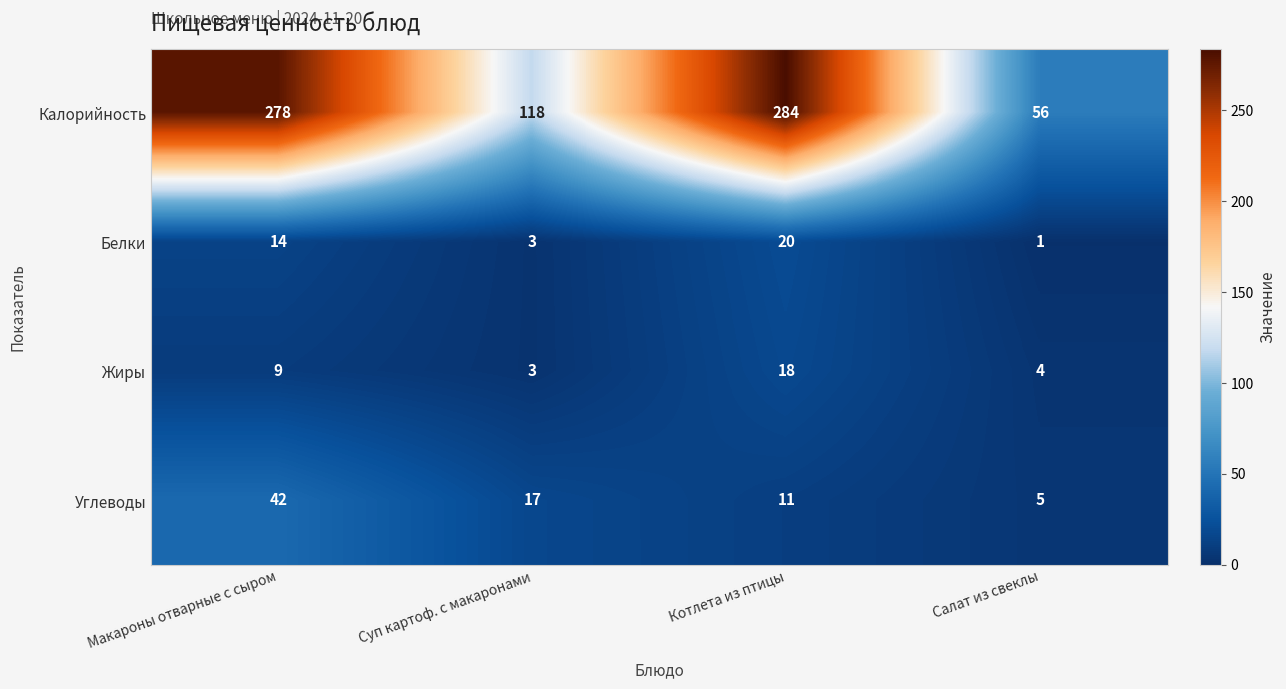

What is the average value of the Углеводы series?

19